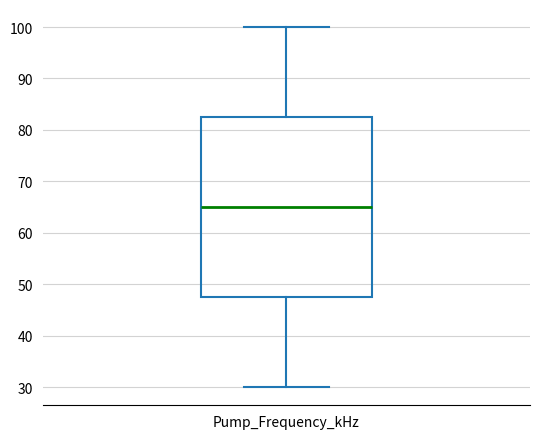

Transcribe this box plot: give where the median line is, the range the box spans, and where the two whiskers end, as read against the y-axis. The values are not printed on the chart, so give them approximately, as read against the axis.

median 65, box 48 to 83, whiskers 30 to 100